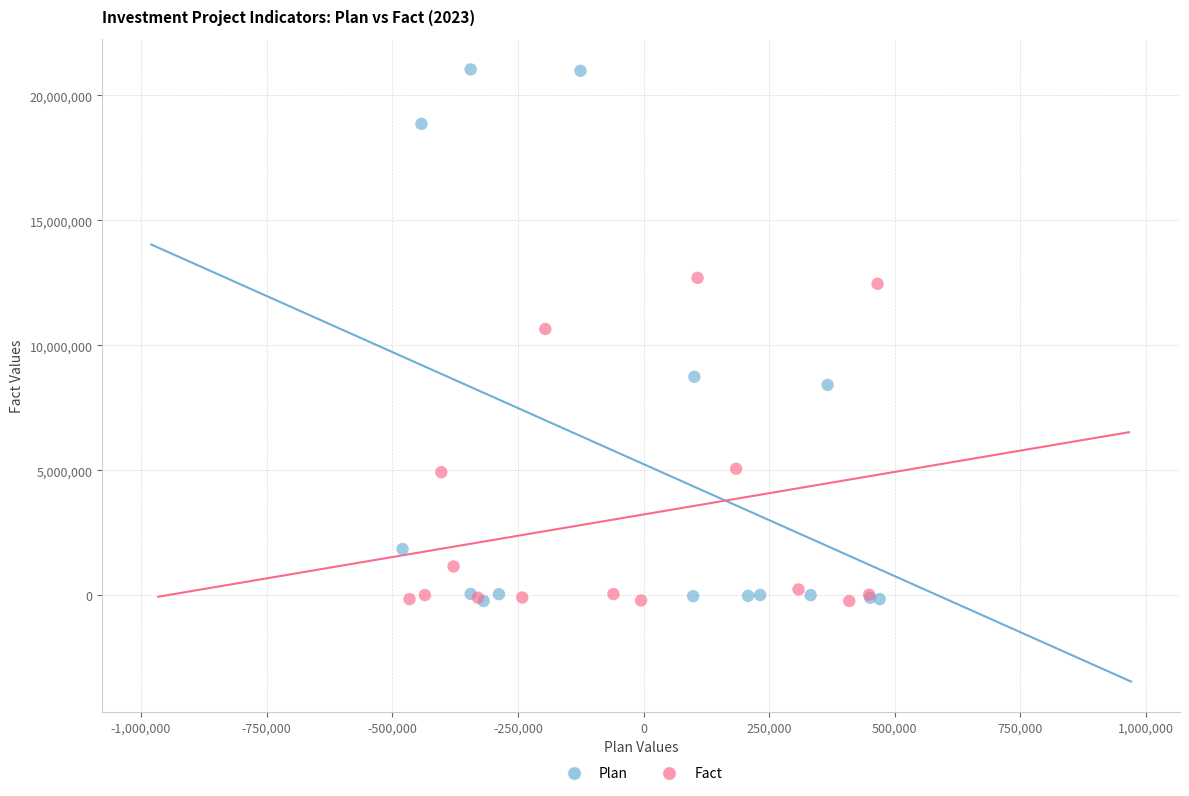

Which series has the largest Y range (max minus min)?

Plan